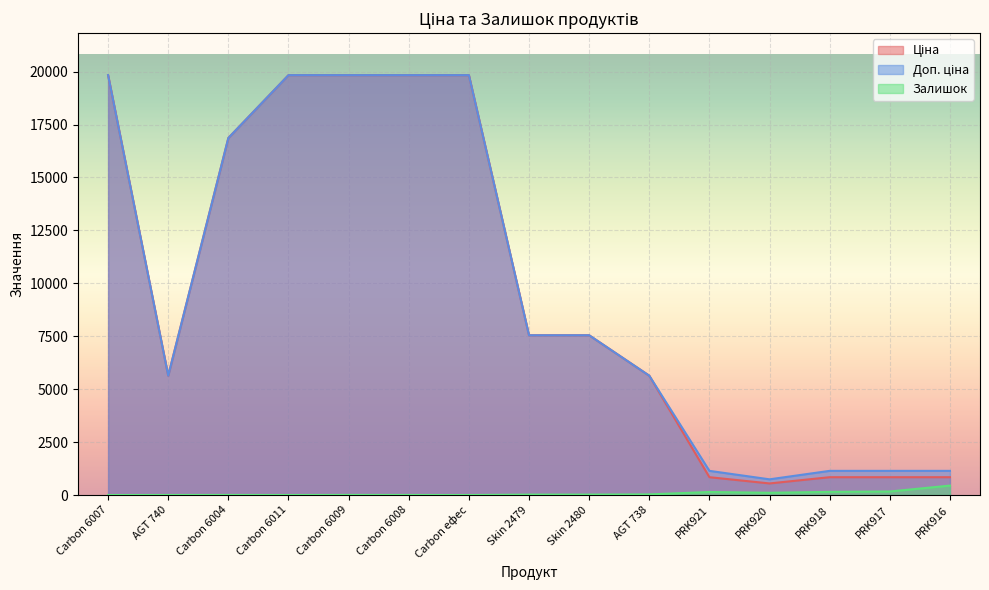

What is the average value of the Залишок series?

73.3